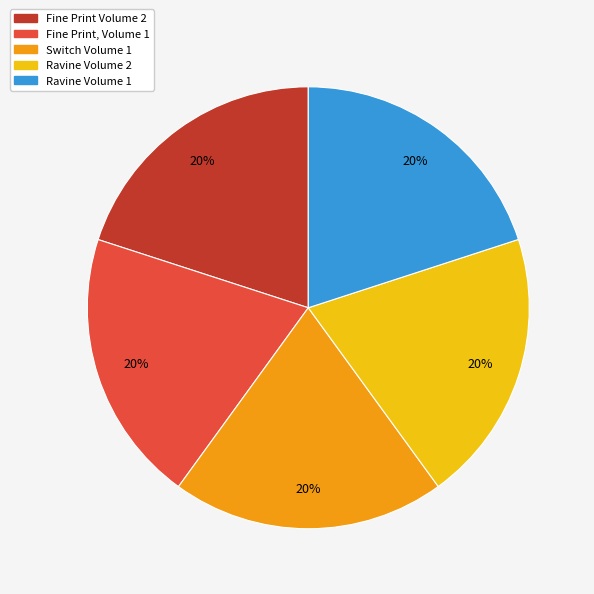

What is the ratio of the value at Fine Print, Volume 1 to the value at Ravine Volume 2?

1.0